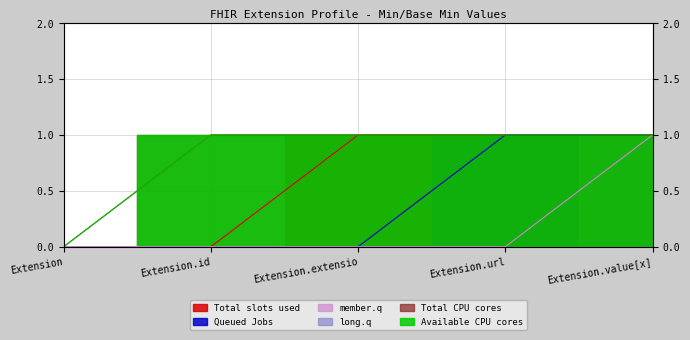

Between Extension.id and Extension.url, which is larger?

Extension.url